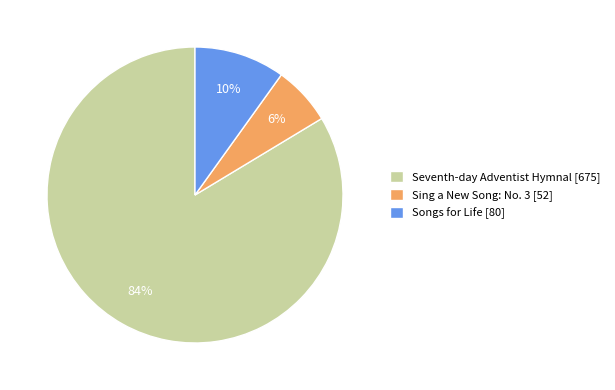

What percentage is the Songs for Life slice, to the nearest percent?

10%